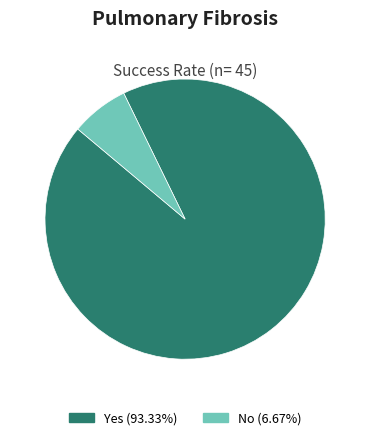

Combined, do No (6.67%) and Yes (93.33%) account for over 50%?

Yes